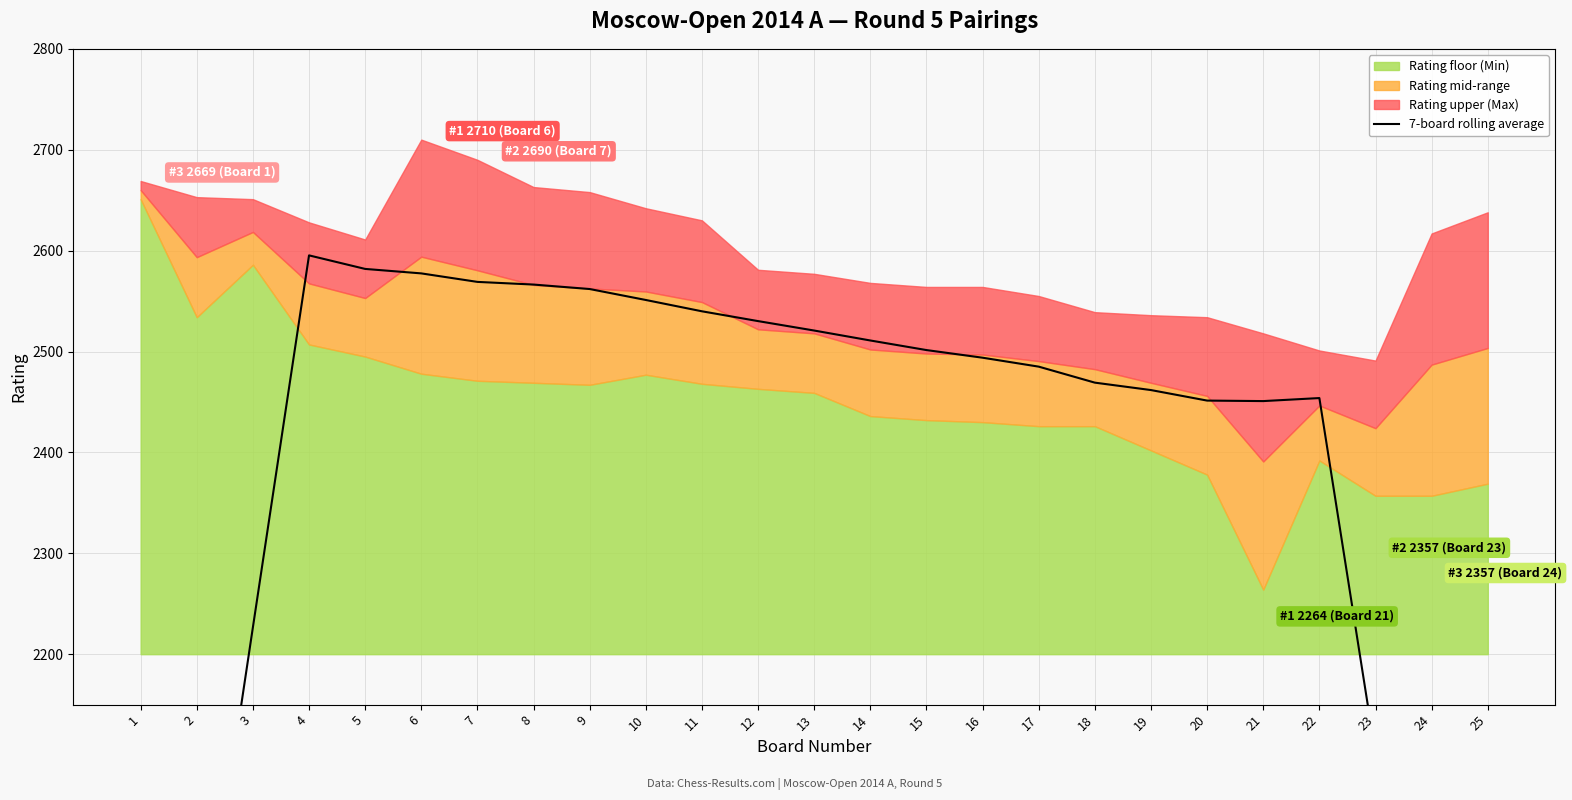

What is the ratio of the value at 17 to the value at 7?

1.0